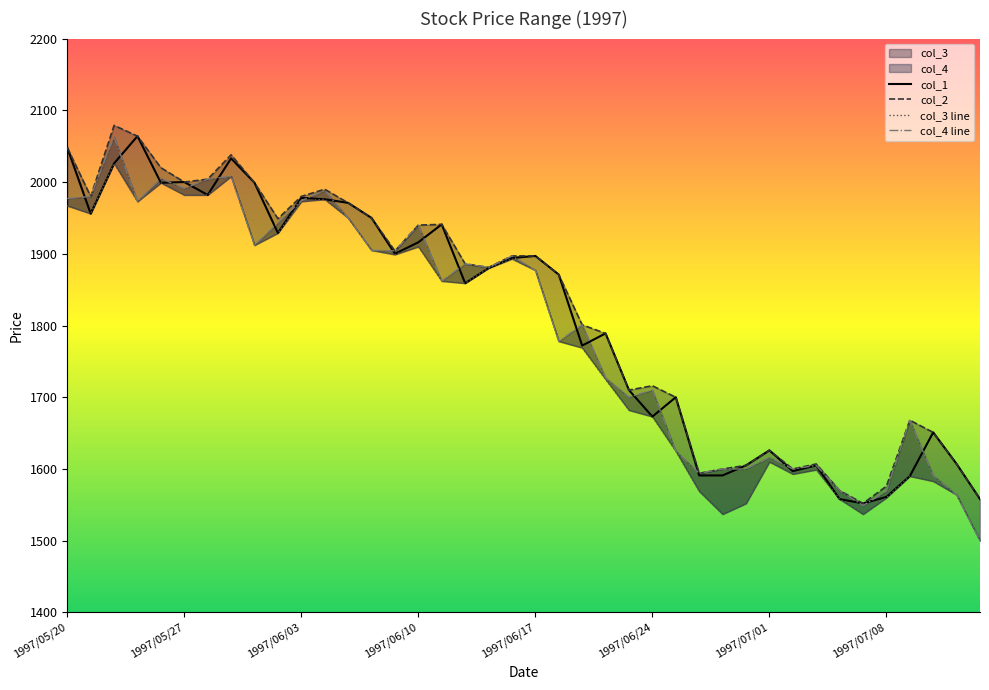

Where is col_3 nearest to the value 1763?

1997/06/19